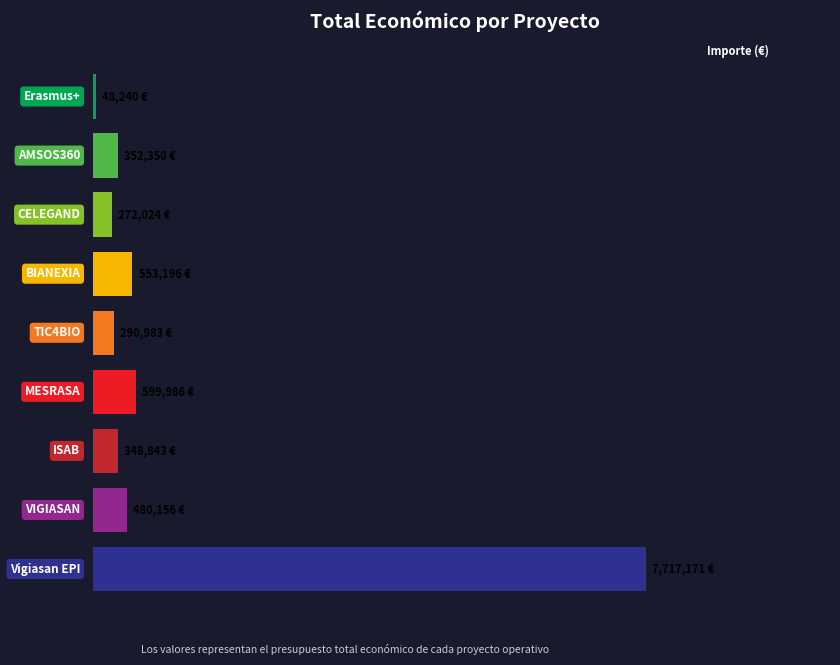

Which label corresponds to the smallest value in the chart?

Erasmus +